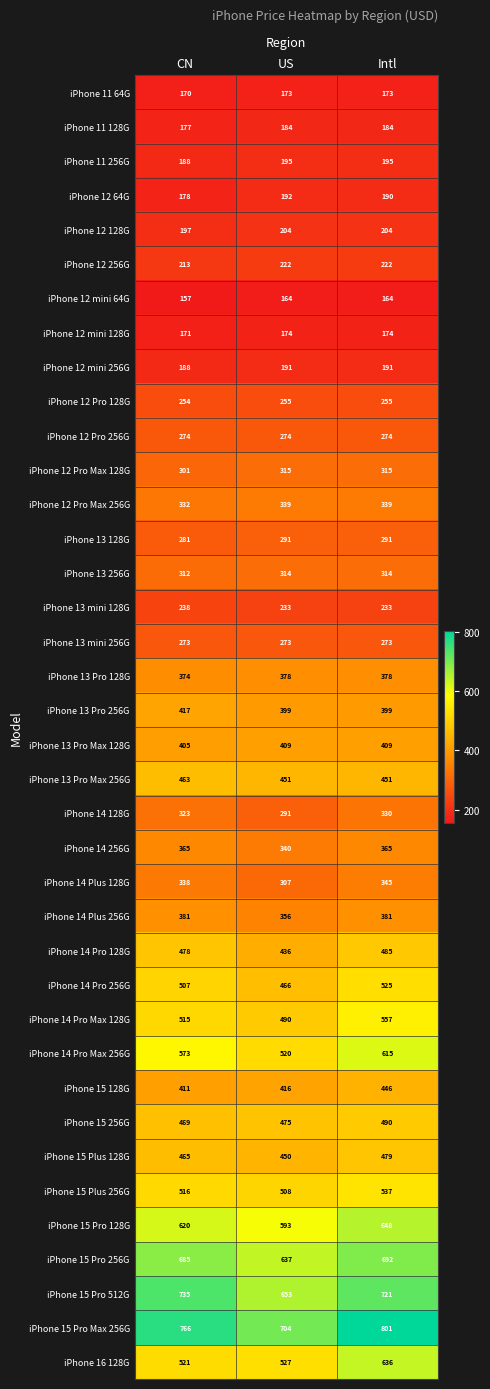

How many iPhone 15 Pro 128G values are between 593 and 648?

3